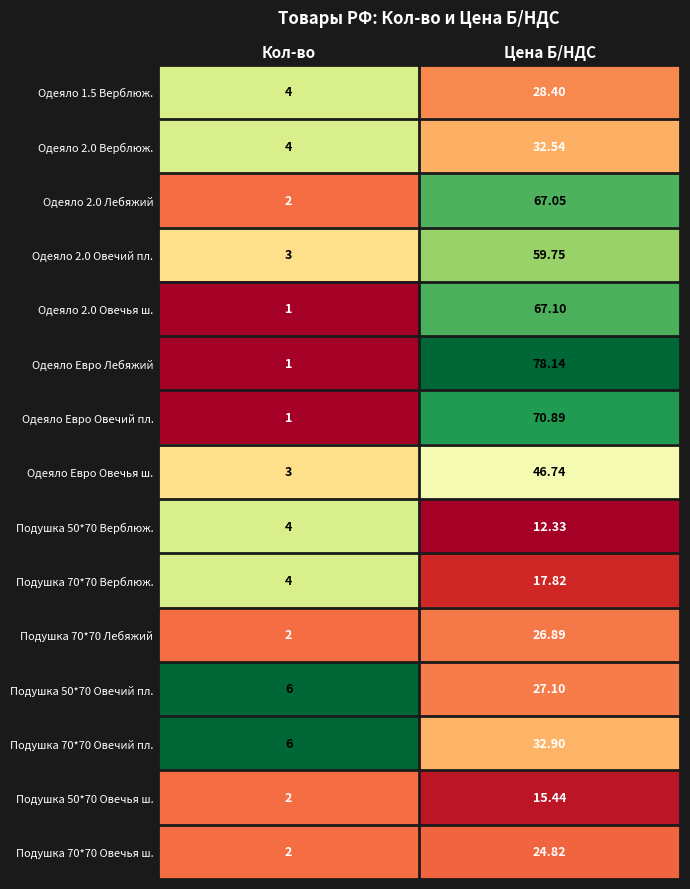

Which series has the widest spread of values?

Одеяло Евро Лебяжий